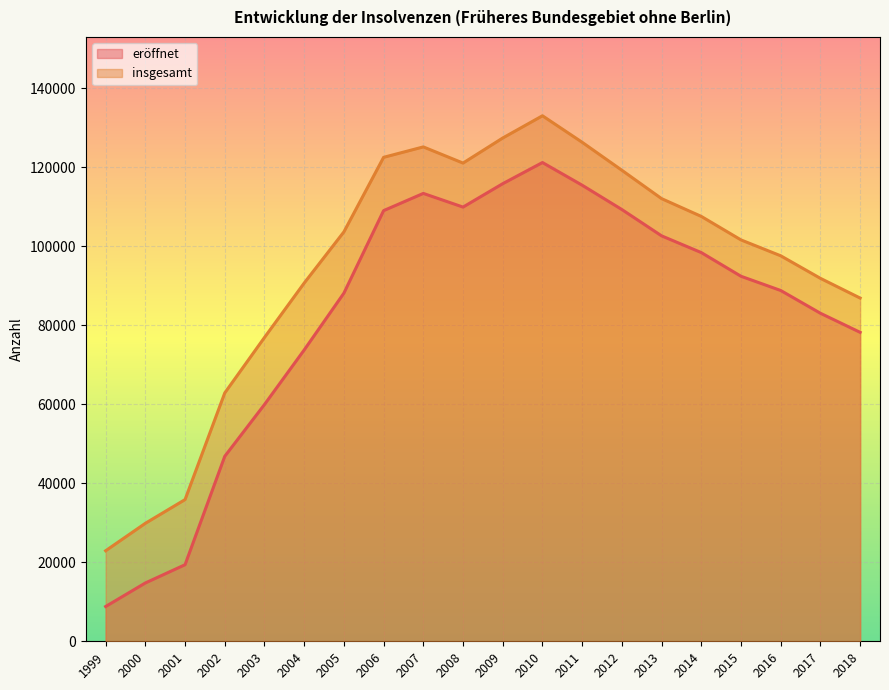

Is it true that insgesamt equals 13323 at 1999?

False